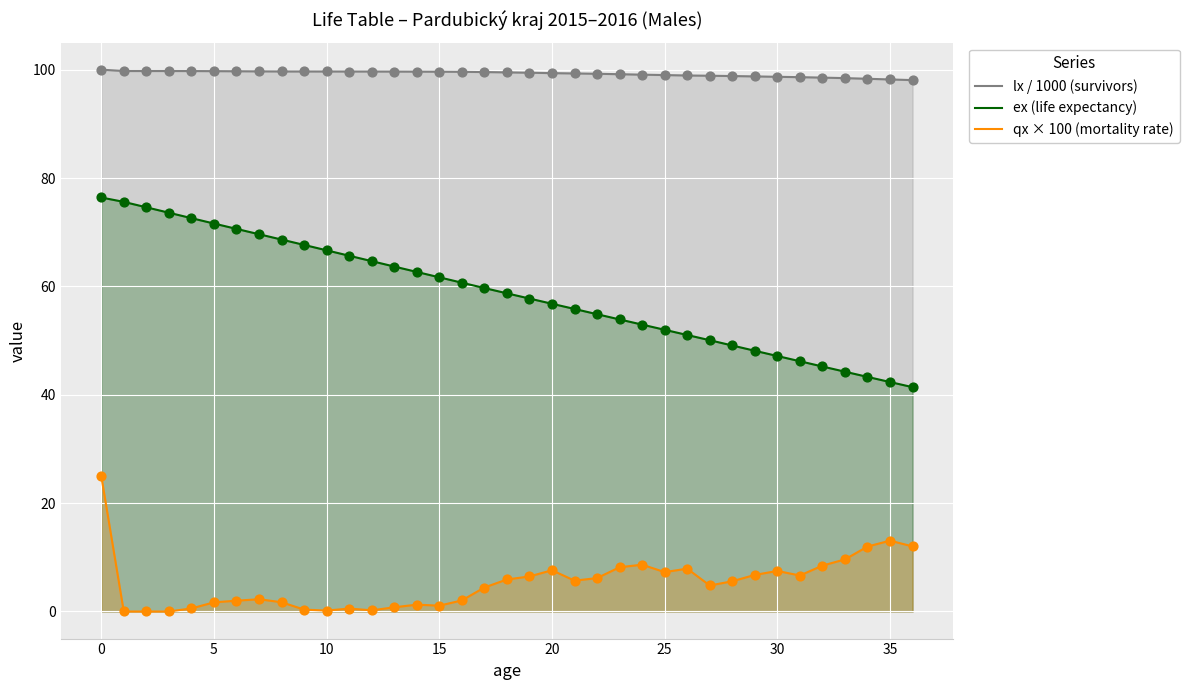

At which category is the sum across all series the highest?

0